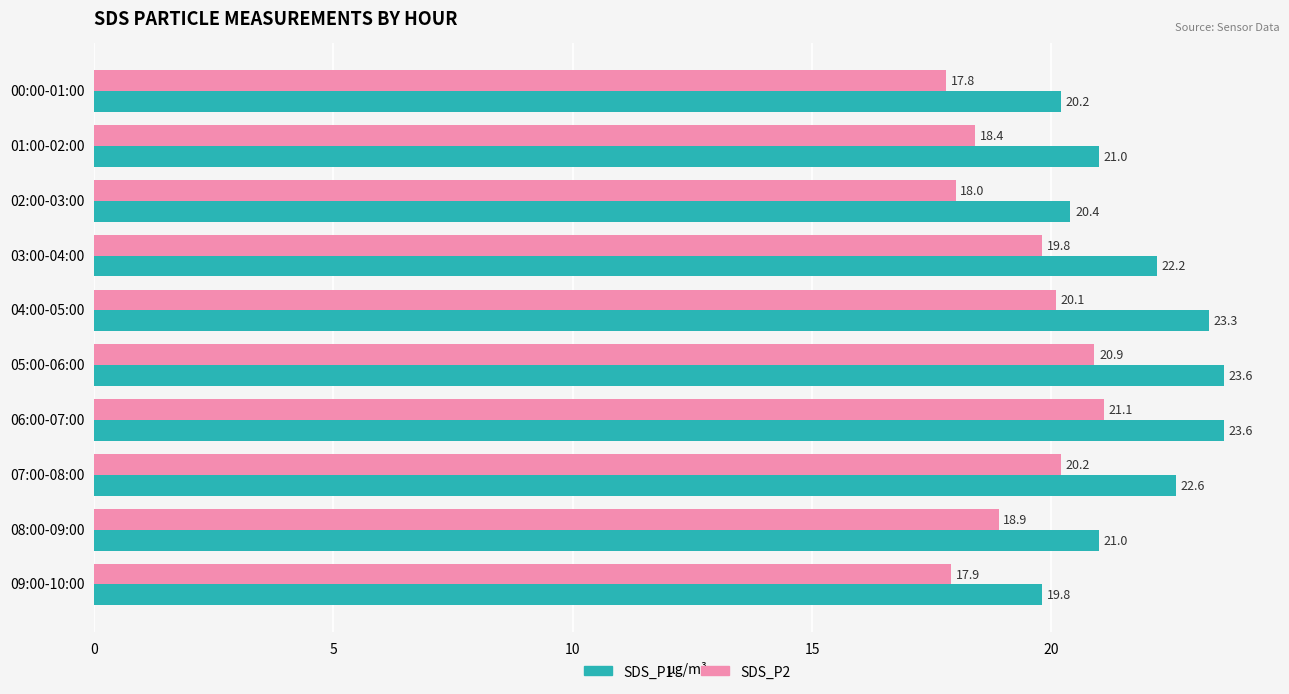

Read the SDS_P1 value at 03:00-04:00.

22.2